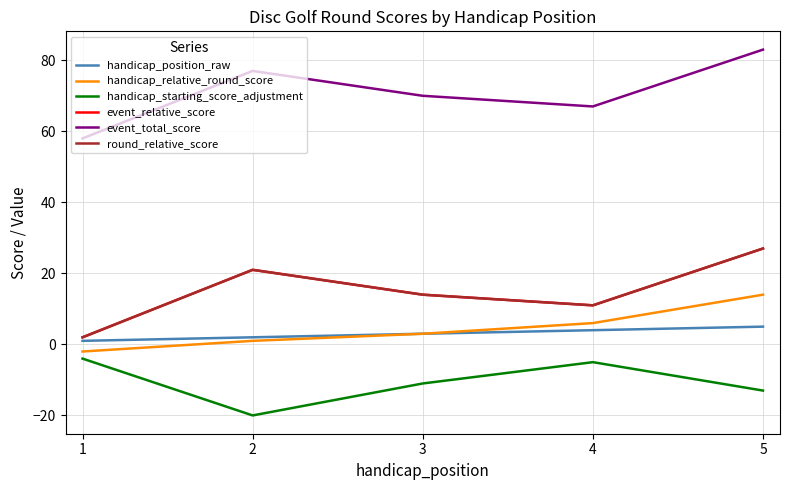

Reading left to right, transcribe all the data shown in this chart.

handicap_position_raw: 1	2	3	4	5
handicap_relative_round_score: -2	1	3	6	14
handicap_starting_score_adjustment: -4	-20	-11	-5	-13
event_relative_score: 2	21	14	11	27
event_total_score: 58	77	70	67	83
round_relative_score: 2	21	14	11	27